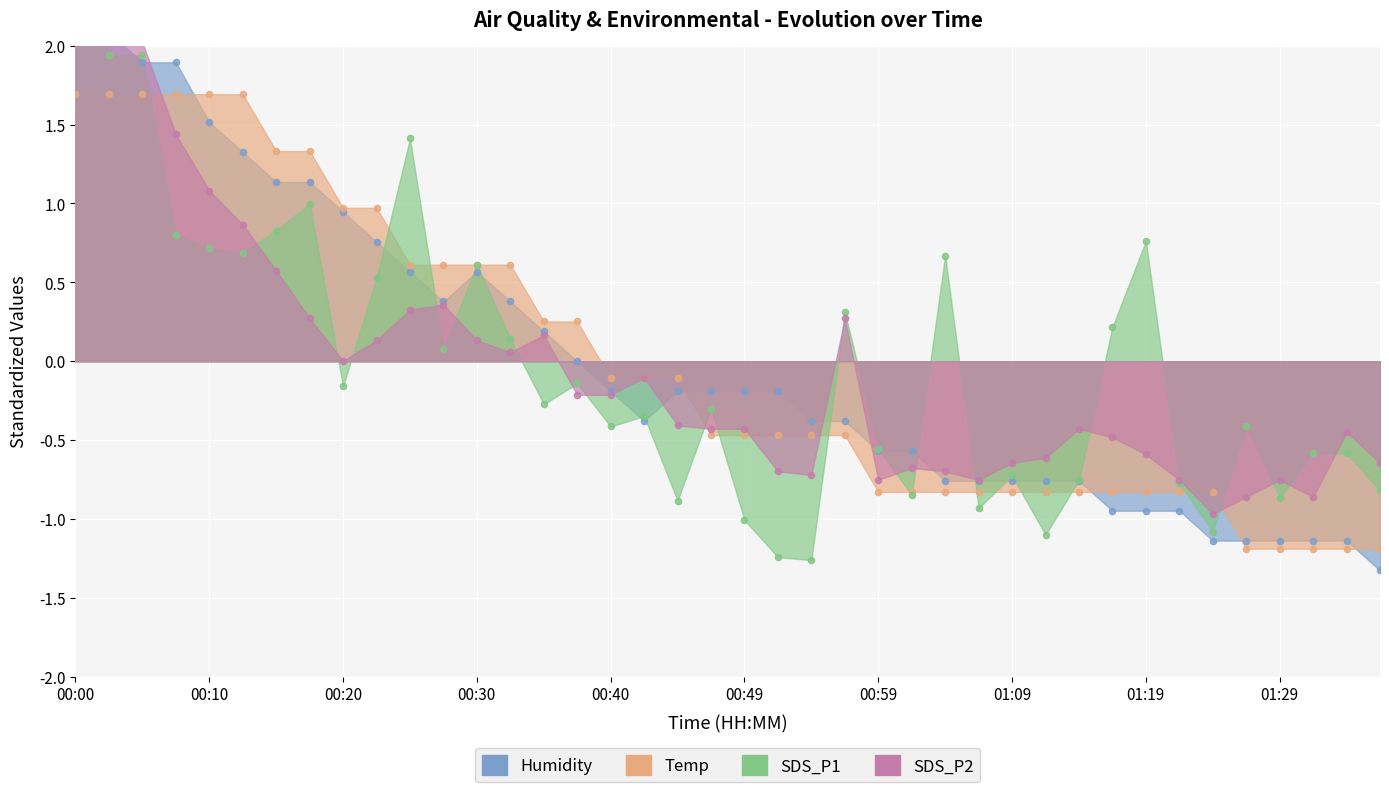

Which series has the widest spread of Y values?

SDS_P2